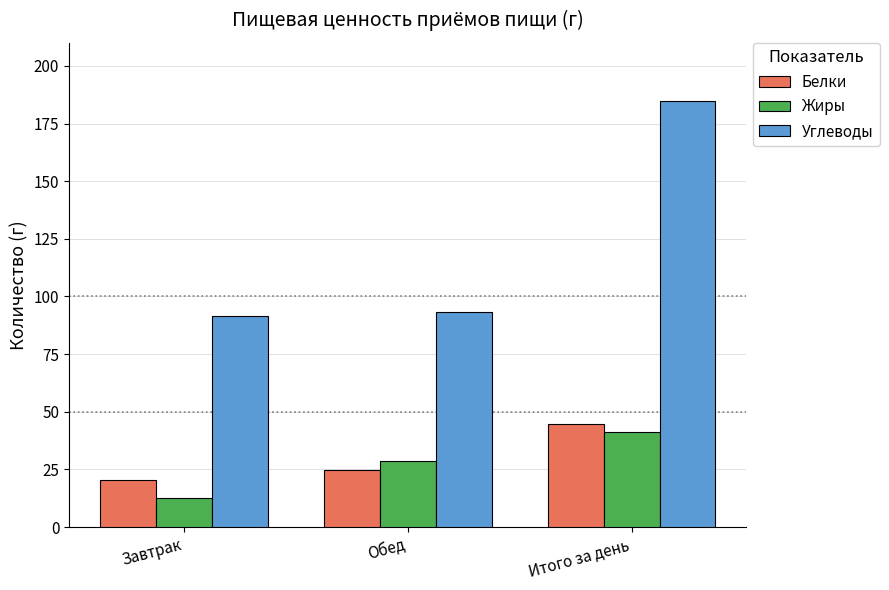

How many bars are there in each group?

3